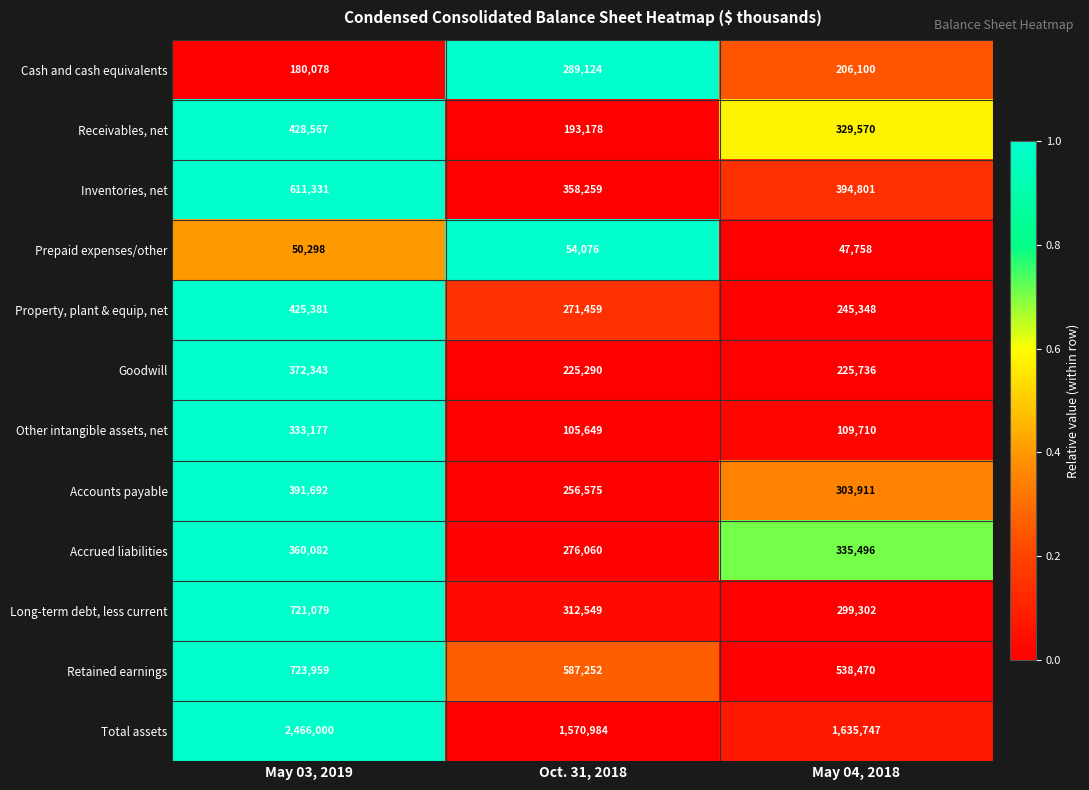

Rank the series at May 04, 2018 from lowest to highest value.

Prepaid expenses/other, Other intangible assets, net, Cash and cash equivalents, Goodwill, Property, plant & equip, net, Long-term debt, less current, Accounts payable, Receivables, net, Accrued liabilities, Inventories, net, Retained earnings, Total assets